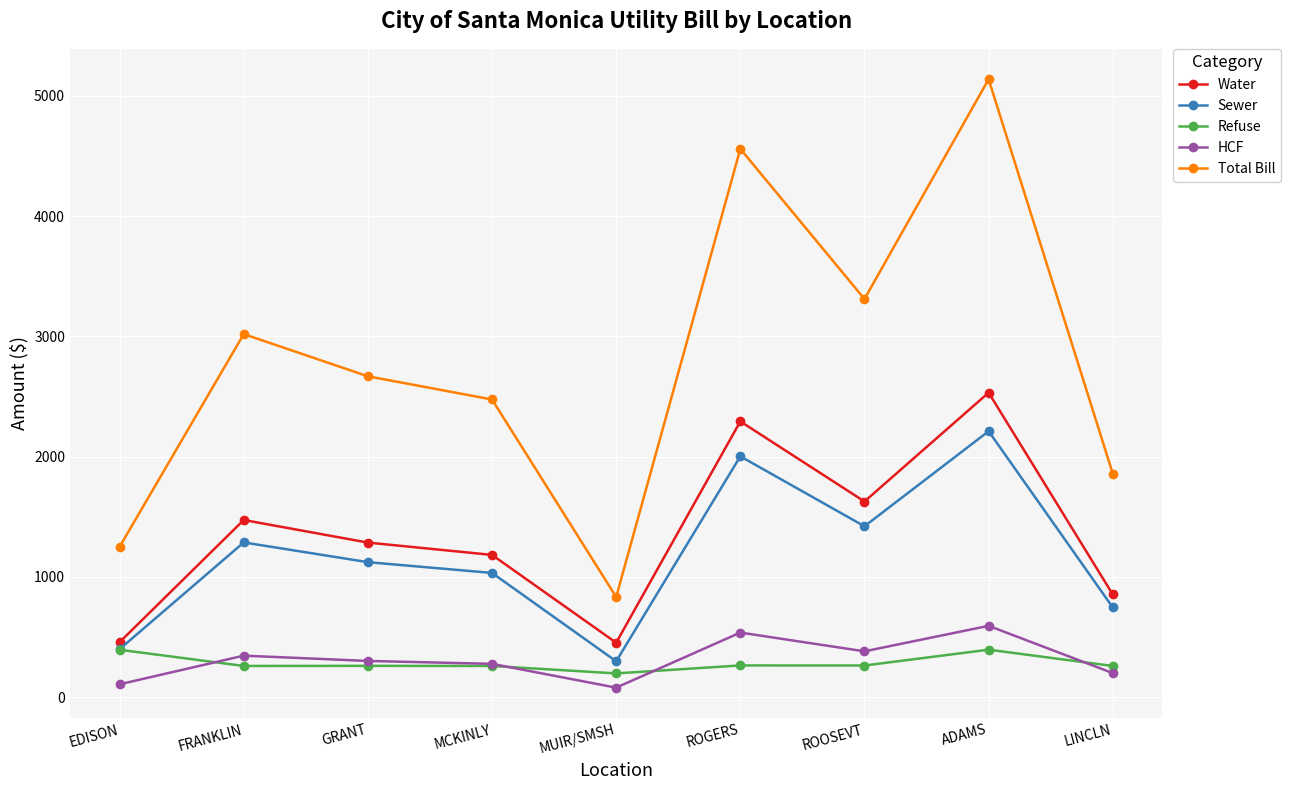

In Sewer, how many points are higher than both neighbors (excluding endpoints)?

3